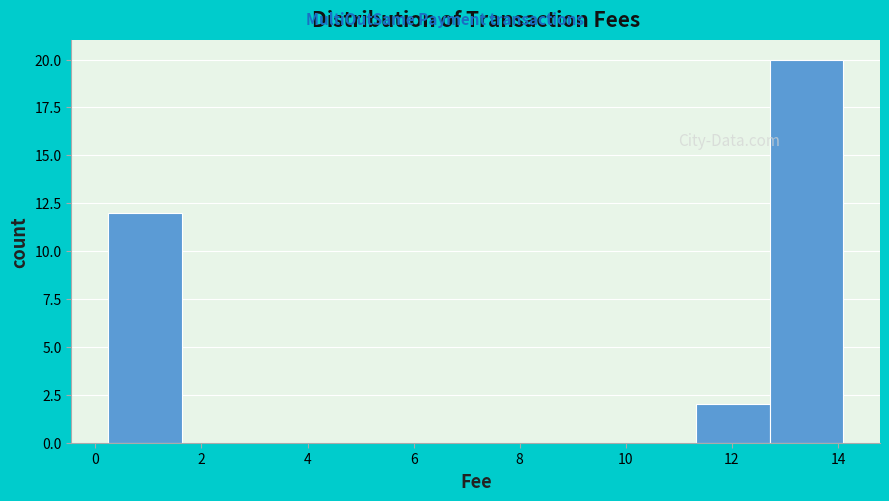

Which range on the x-axis has the tallest bar?

12.8 to 14.0